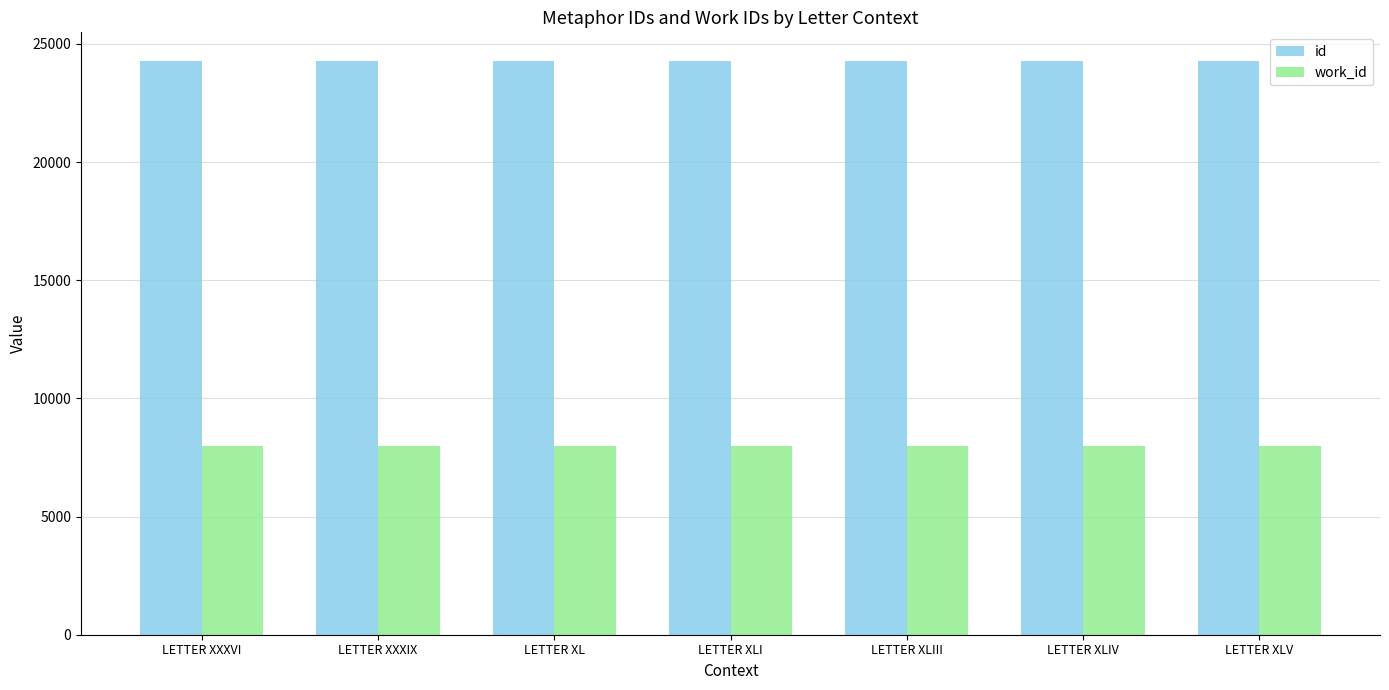

What is the difference between the highest and lowest values at LETTER XLIV?

16293